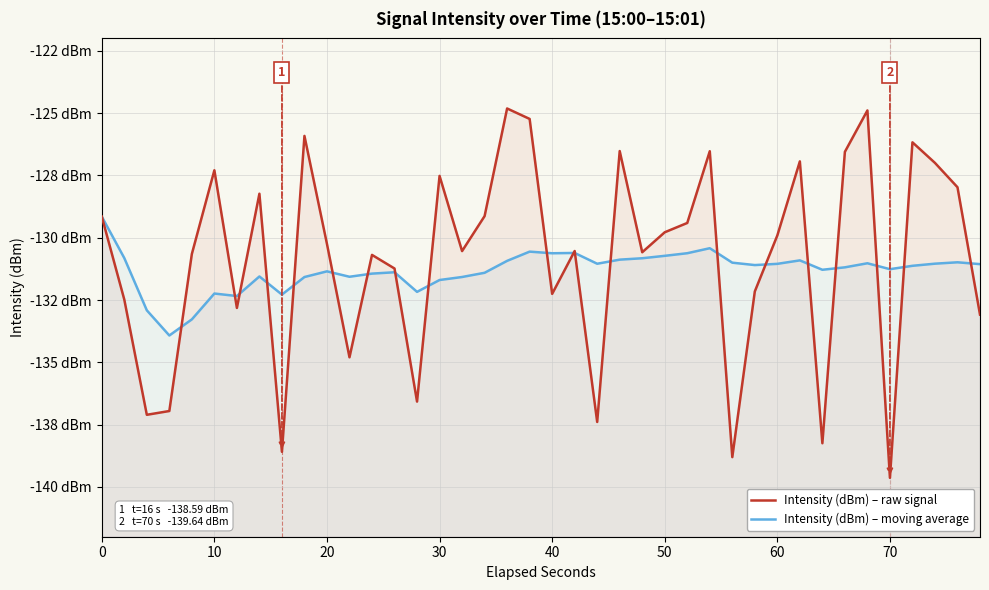

What are all the series names shown in the legend?

Intensity (dBm) – raw signal, Intensity (dBm) – moving average